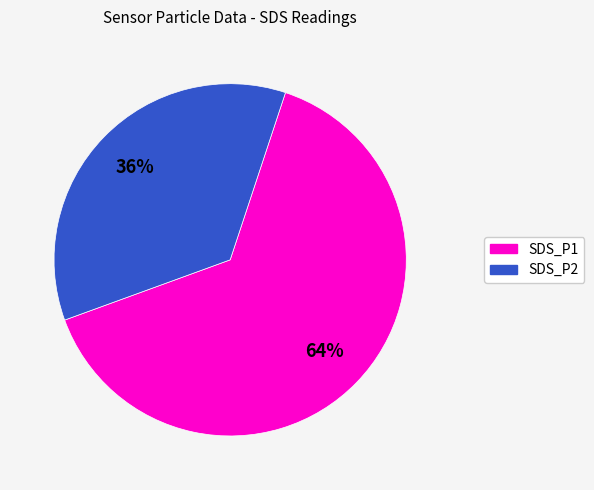

The SDS_P2 slice represents 24% of the pie. True or false?

False